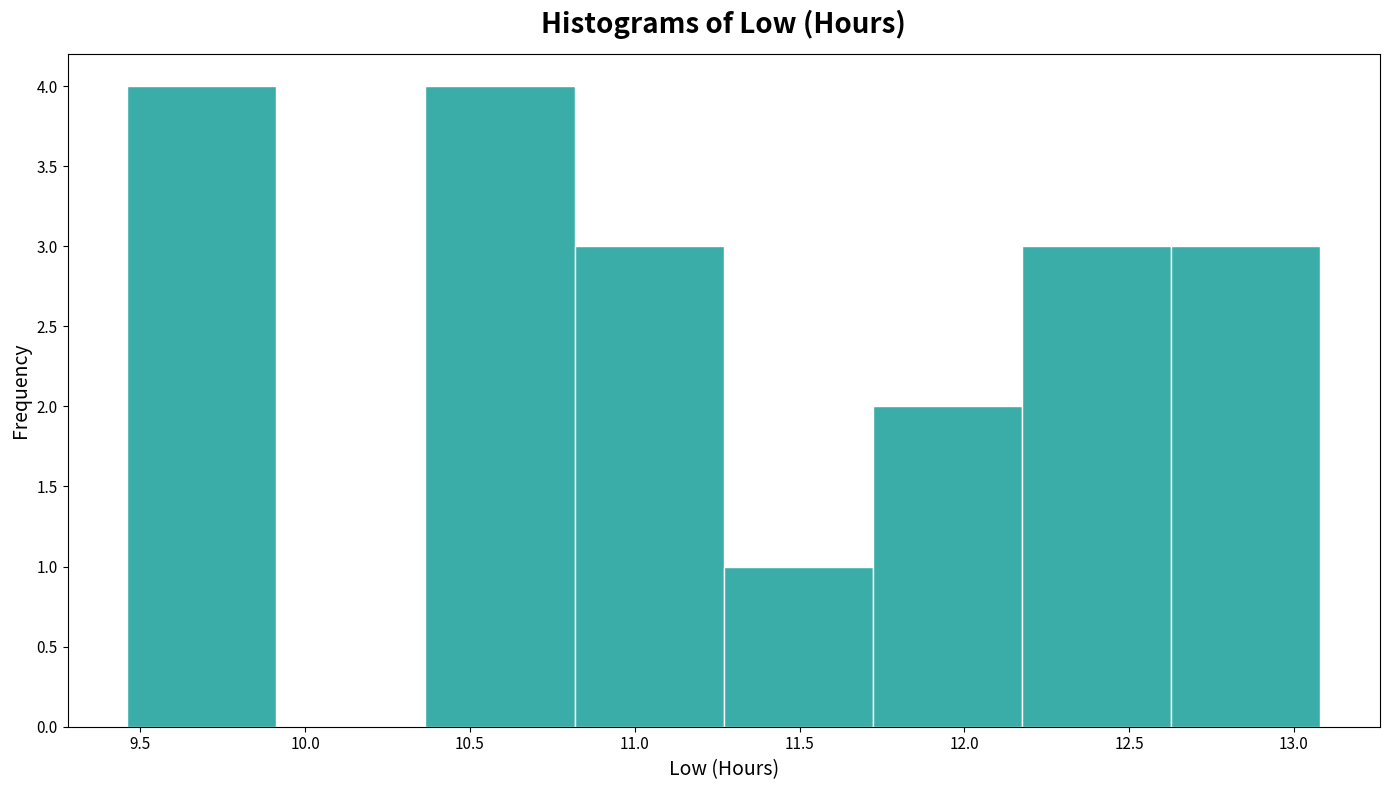

What is the height of the bar covering 11.25 to 11.70 on the x-axis? Neither the bar edges nor the heights are printed on the chart, so give them approximately, as read against the axes.

1